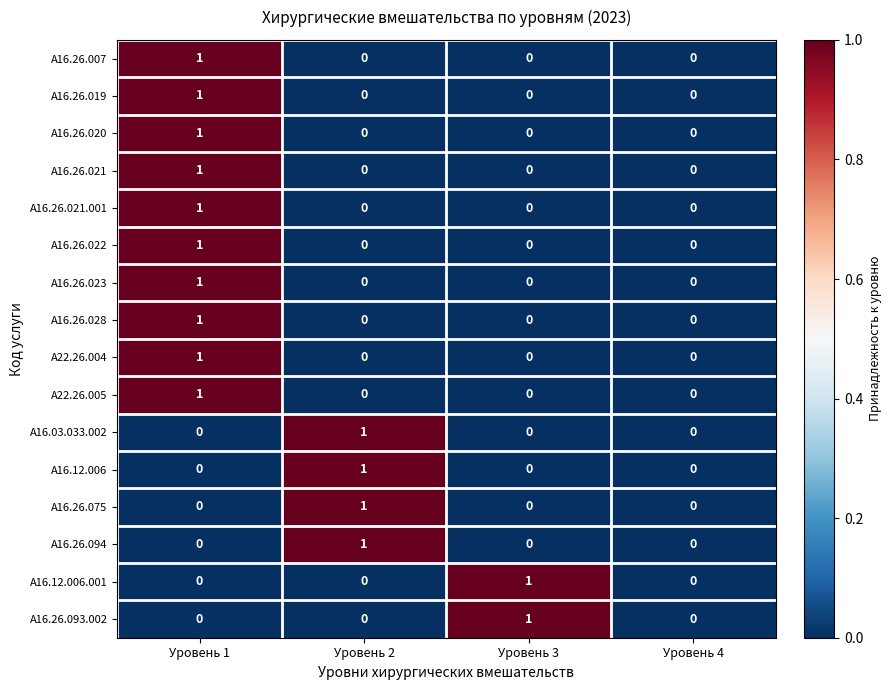

At which label does A16.12.006 reach its peak?

Уровень 2